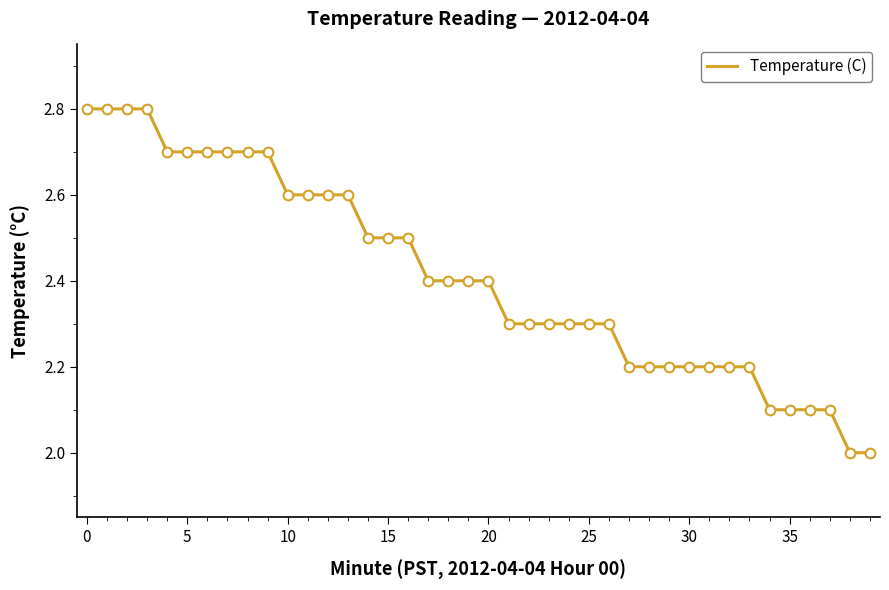

What is the smallest value displayed?

2.0